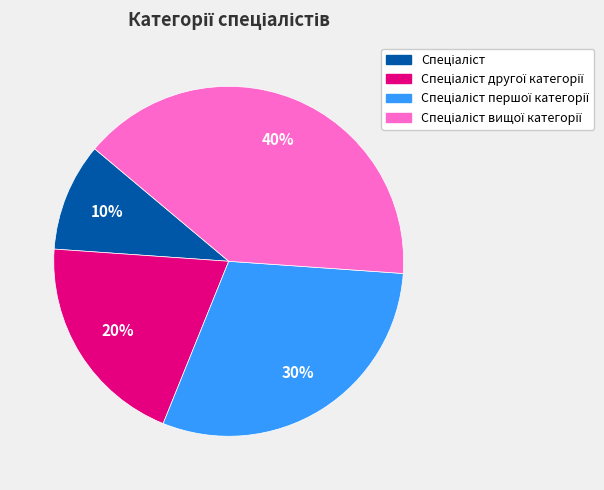

Does any single category account for the majority?

No